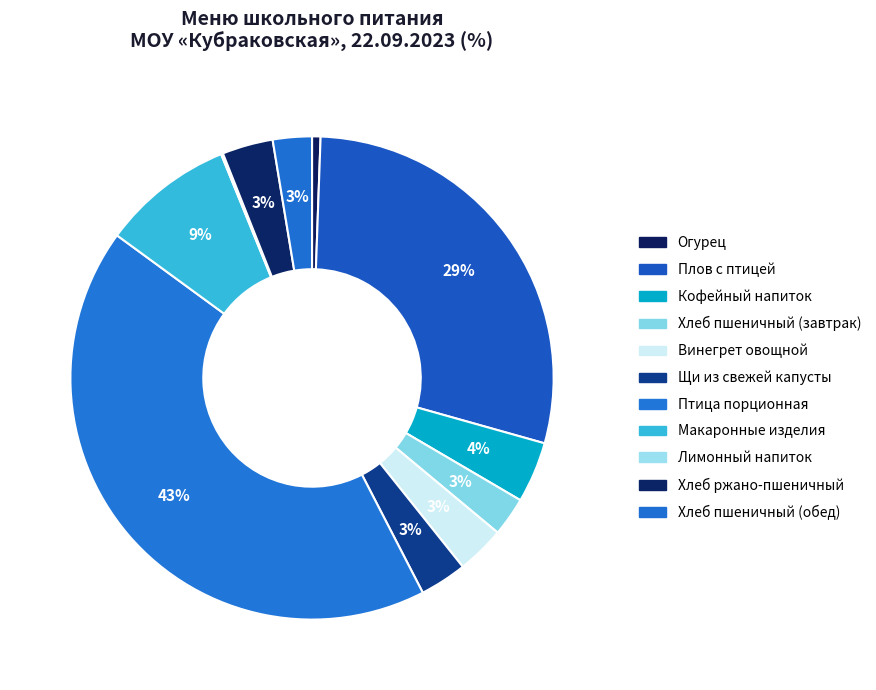

True or false: Лимонный напиток accounts for 10% of the total.

False